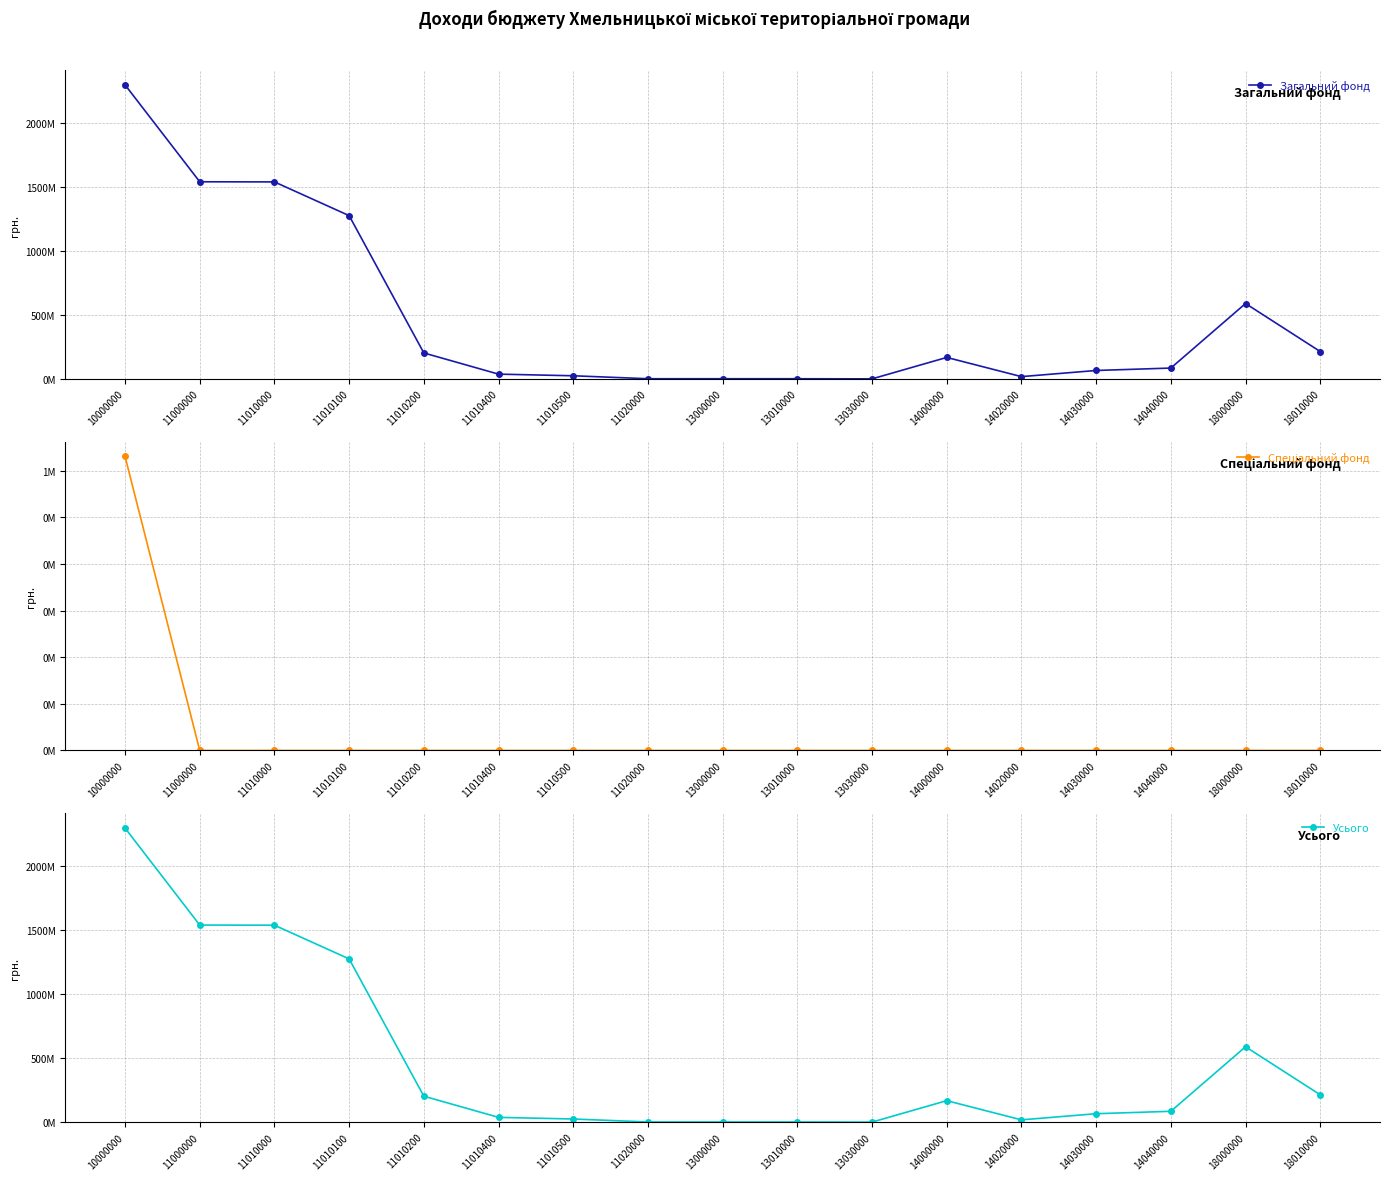

Rank the categories by Усього value from lowest to highest.

13030000, 11020000, 13010000, 13000000, 14020000, 11010500, 11010400, 14030000, 14040000, 14000000, 11010200, 18010000, 18000000, 11010100, 11010000, 11000000, 10000000